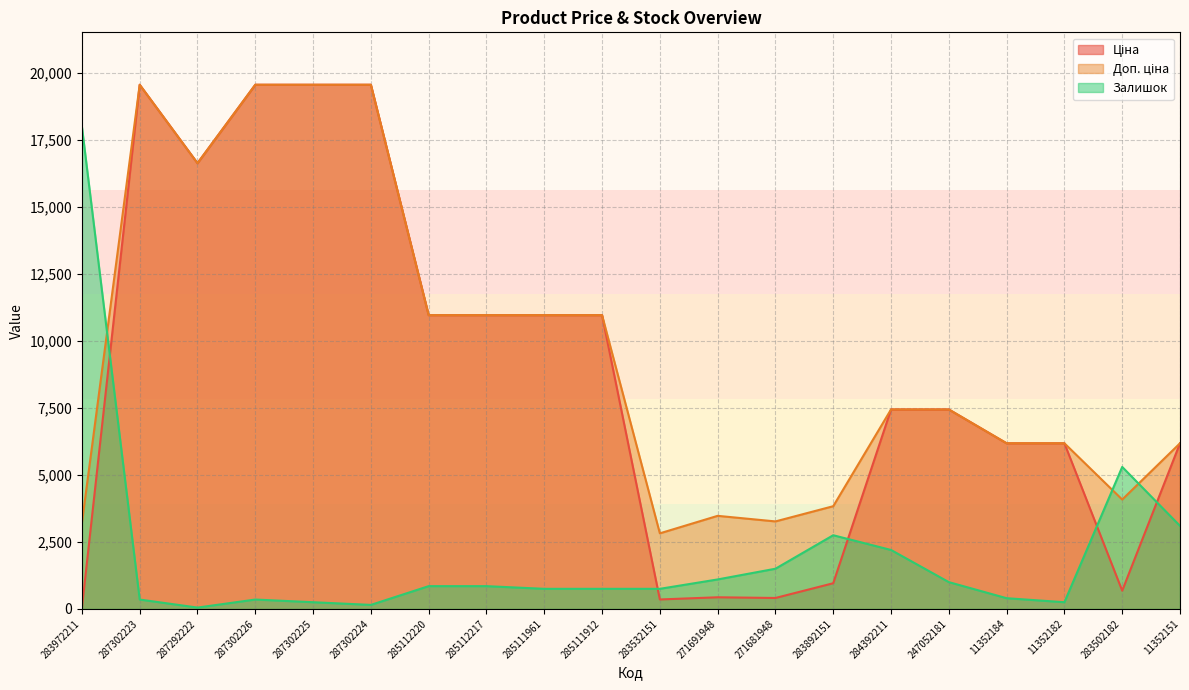

What position from the left is 283972211?

1